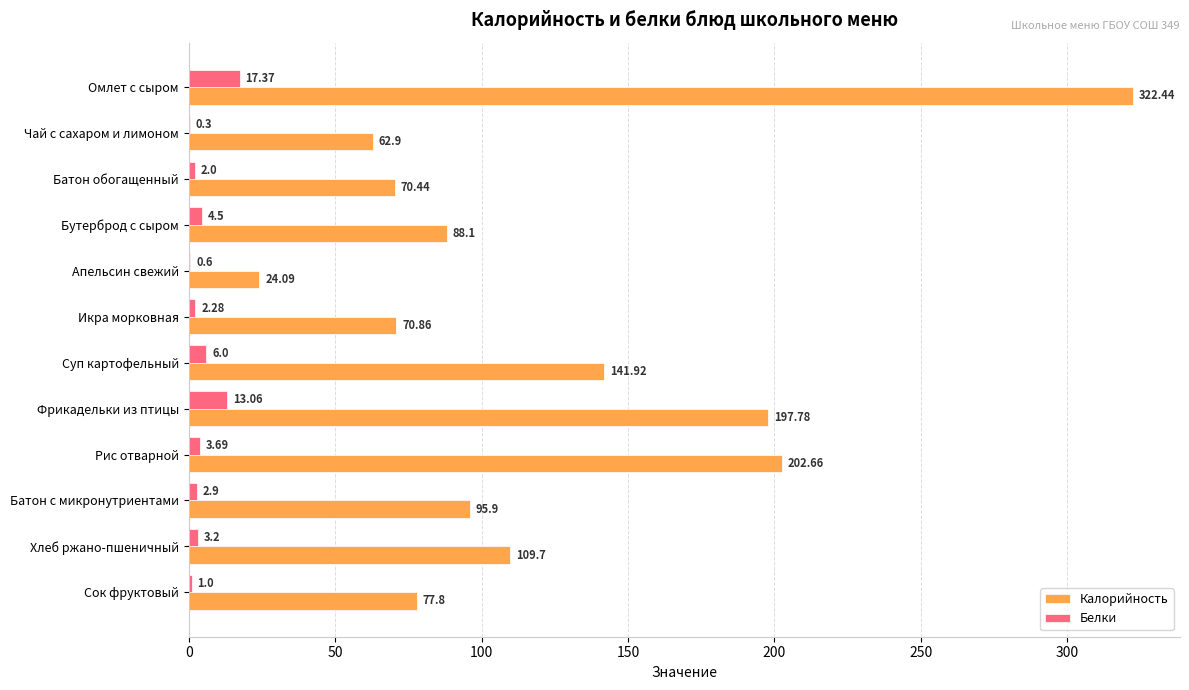

What is the sum of all Калорийность values?

1464.6